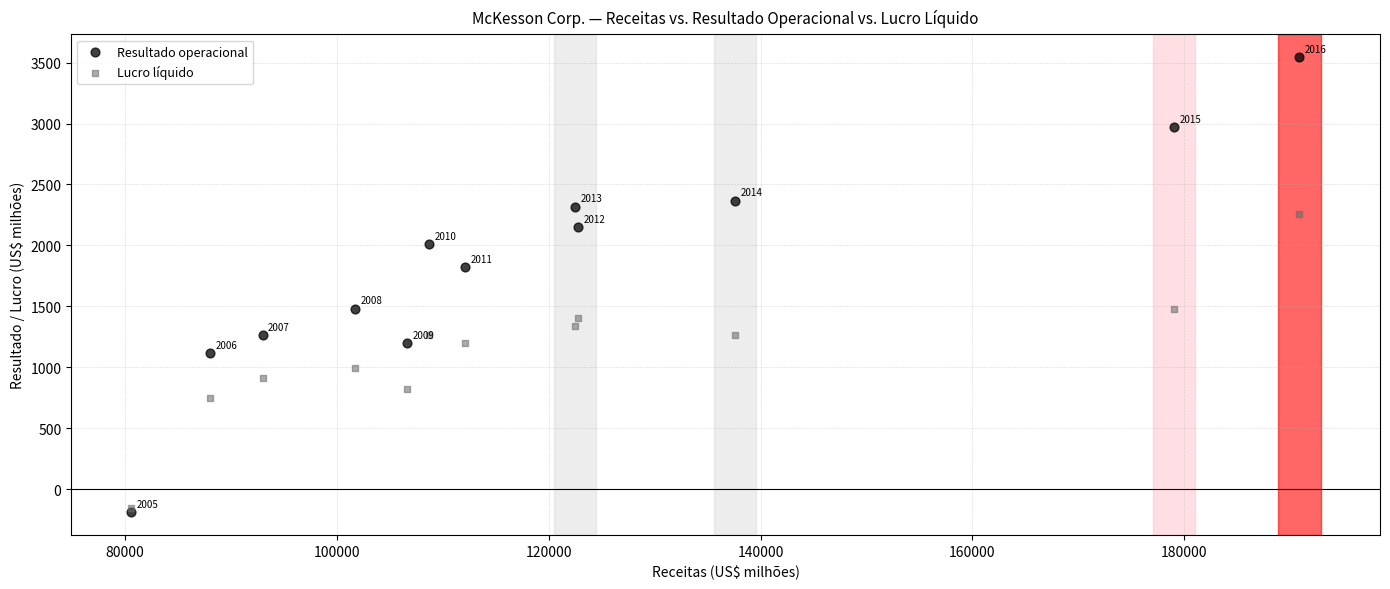

In the Resultado operacional series, what Y value is closest to 1677?

1821